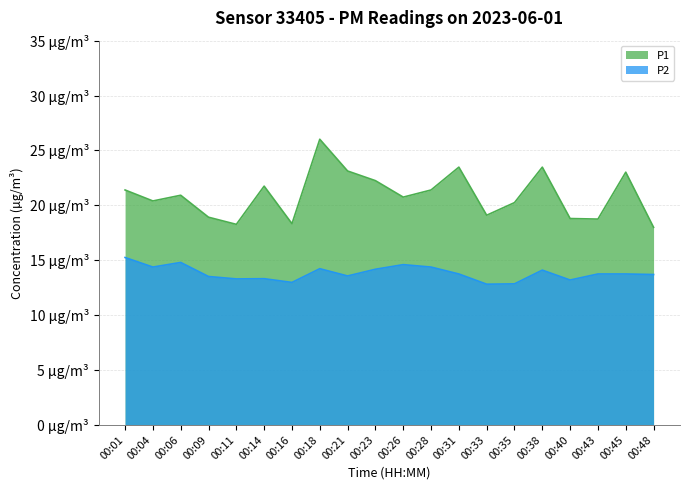

At how many categories does at least one series exceed 15?

20